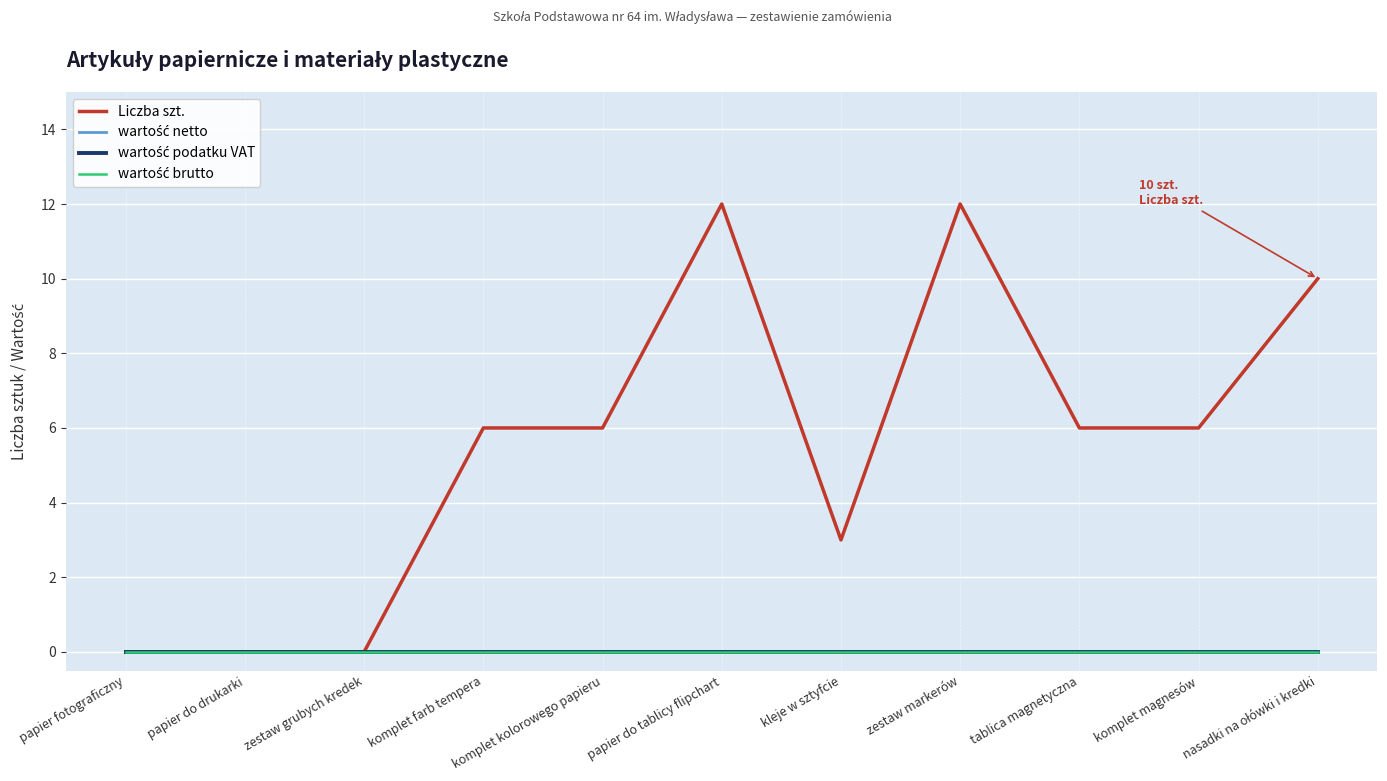

True or false: wartość podatku VAT has more than 1 points higher than both neighbors.

False